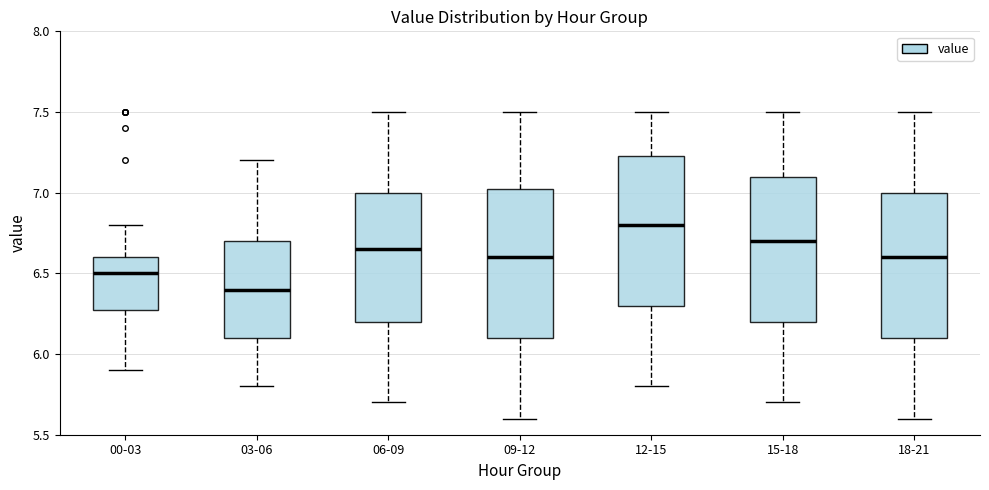

Which box's median line is the highest?

12-15